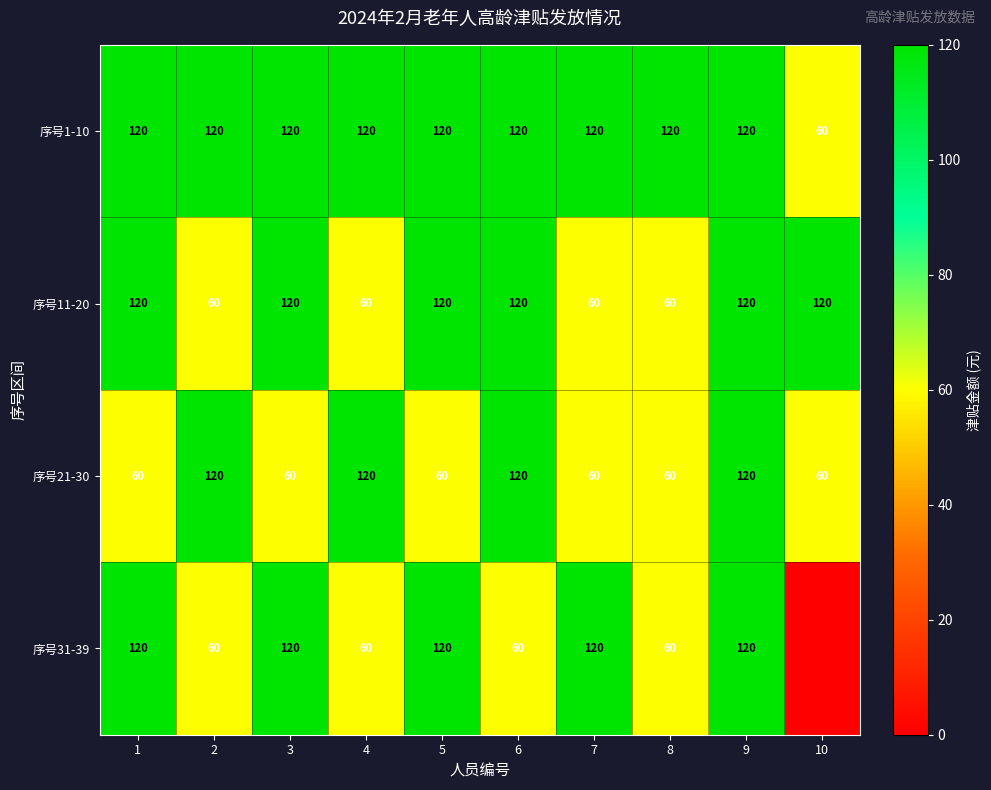

What is the spread (max minus min) of values at 2?

60